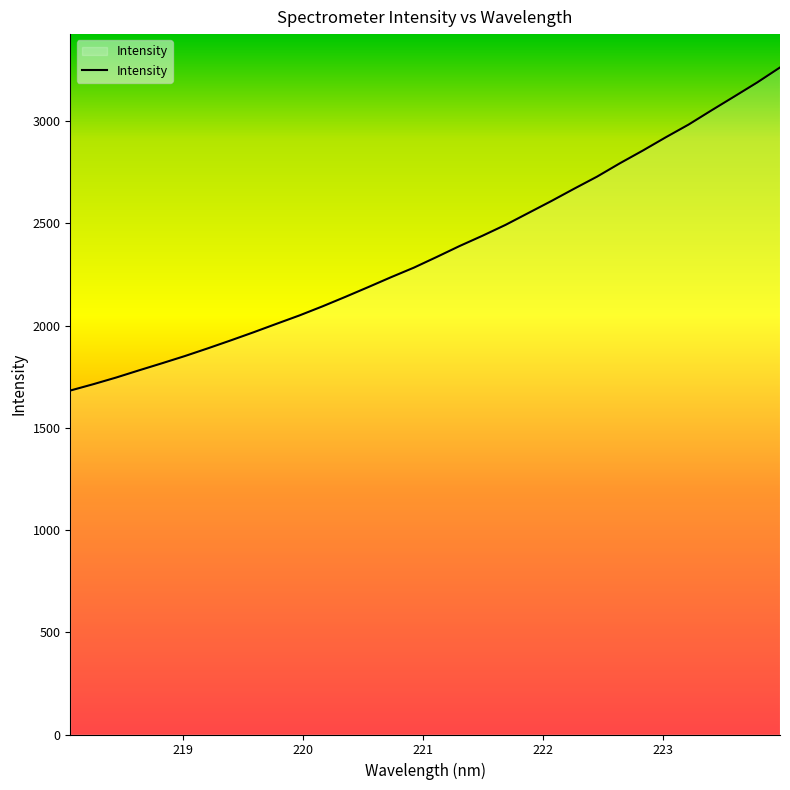

What is the minimum value shown in the chart?

1682.7